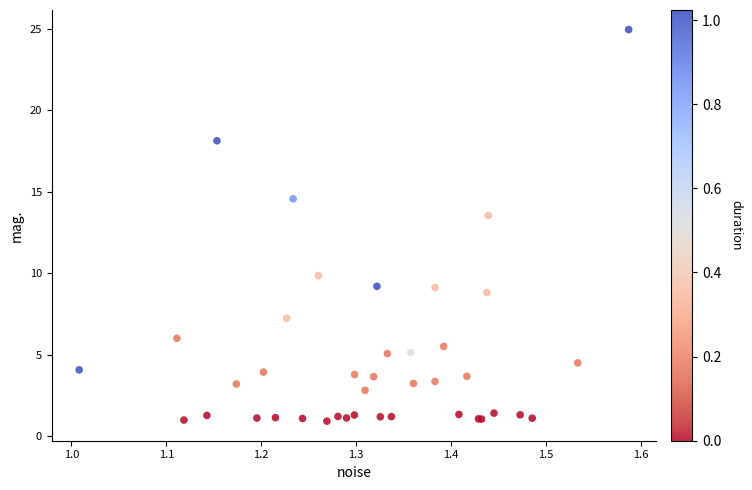

What Y value in the scatter plot is closest to 12?

13.5